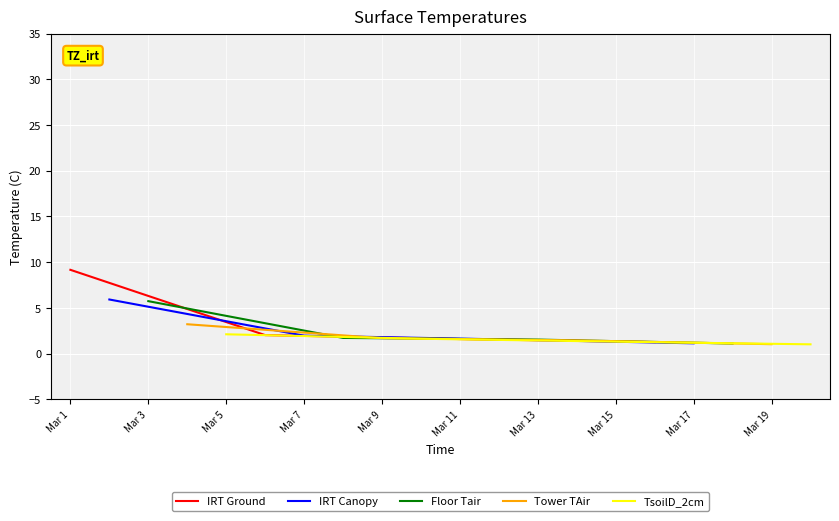

Which category has the highest value in the IRT Ground series?

Mar 1